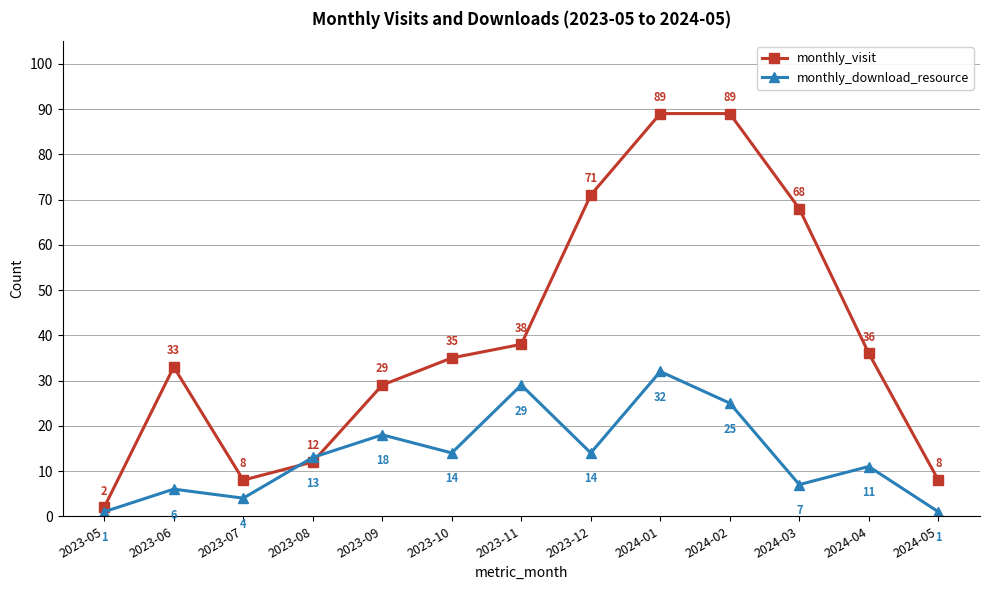

Reading left to right, transcribe all the data shown in this chart.

monthly_visit: 2	33	8	12	29	35	38	71	89	89	68	36	8
monthly_download_resource: 1	6	4	13	18	14	29	14	32	25	7	11	1